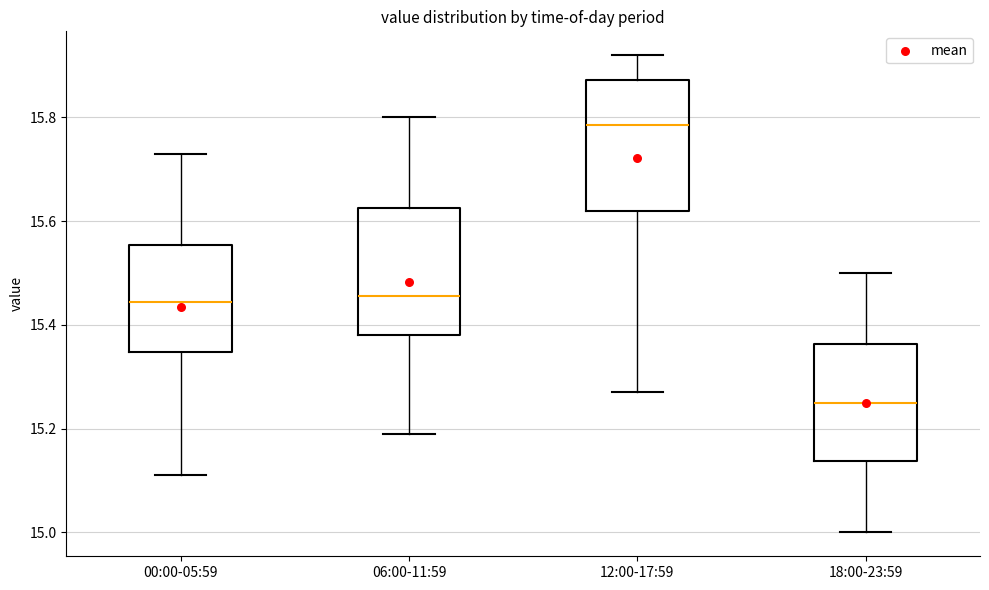

Reading left to right, read every box against the y-axis: the position of its median line, the range the box covers, and the ends of its whiskers. The values are not printed on the chart, so give them approximately, as read against the axis.

00:00-05:59: median 15.44, box 15.34 to 15.56, whiskers 15.12 to 15.74
06:00-11:59: median 15.46, box 15.38 to 15.62, whiskers 15.20 to 15.80
12:00-17:59: median 15.78, box 15.62 to 15.88, whiskers 15.28 to 15.92
18:00-23:59: median 15.26, box 15.14 to 15.36, whiskers 15.00 to 15.50